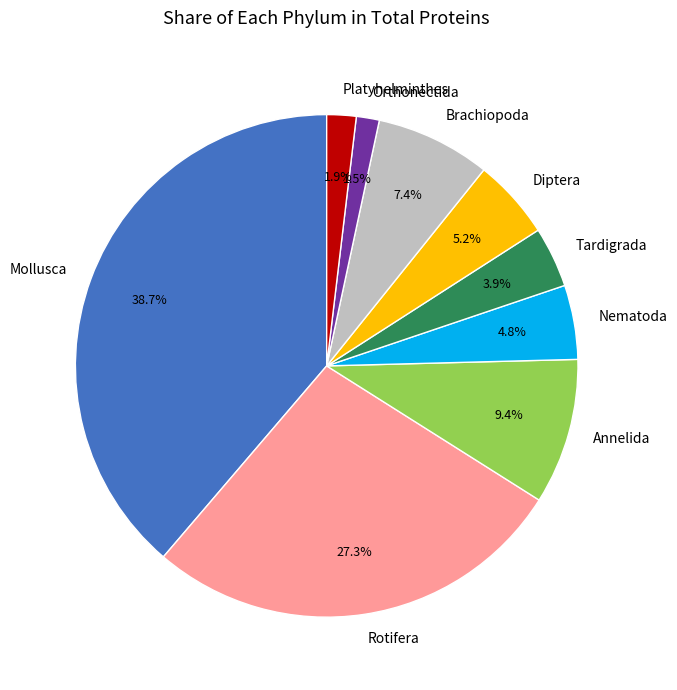

How much of the chart is everything except Rotifera?

72.7%